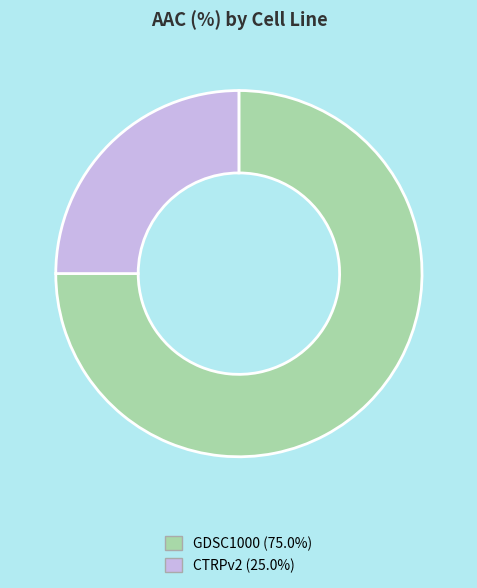

Is the sum of CTRPv2 and GDSC1000 greater than half?

Yes